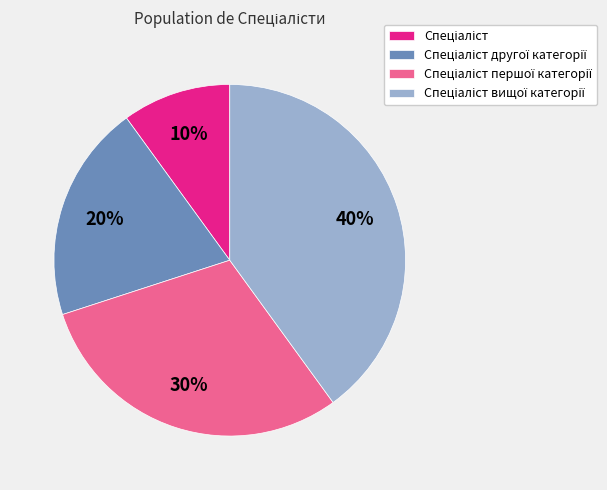

Does any single category account for the majority?

No